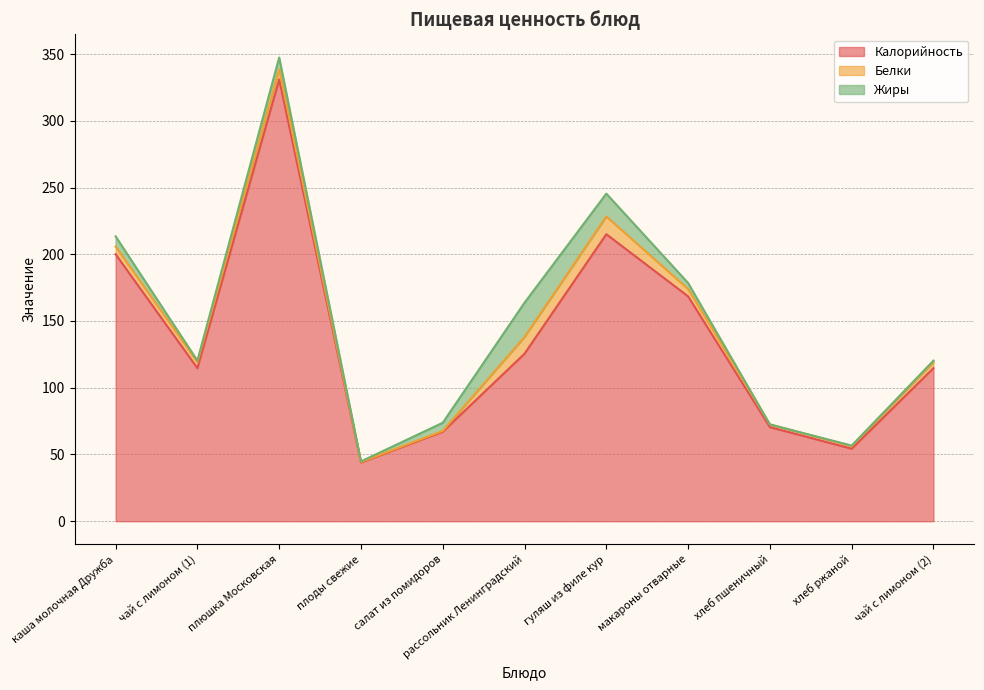

True or false: Жиры and Калорийность intersect in this chart.

False